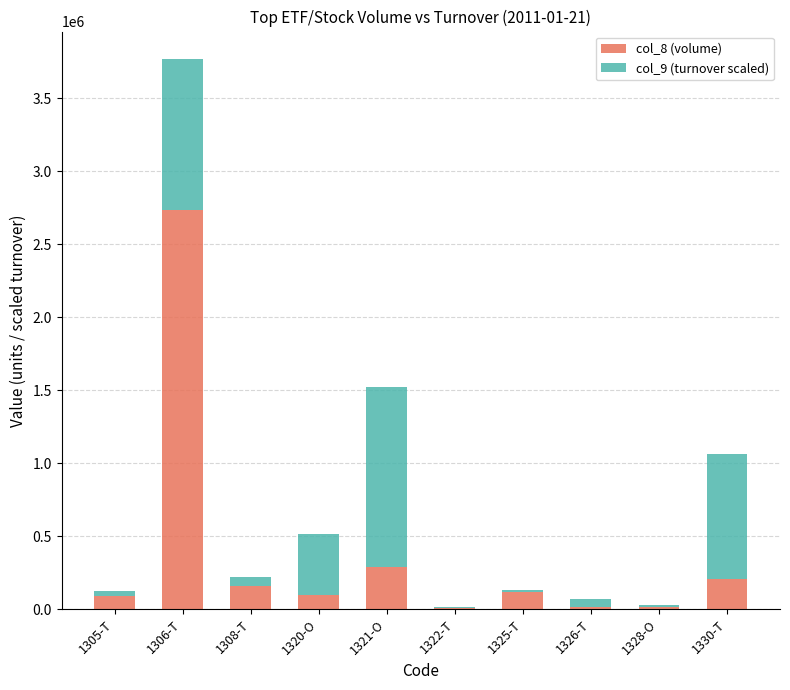

Read the col_8 (volume) value at 1325-T.

114300.0